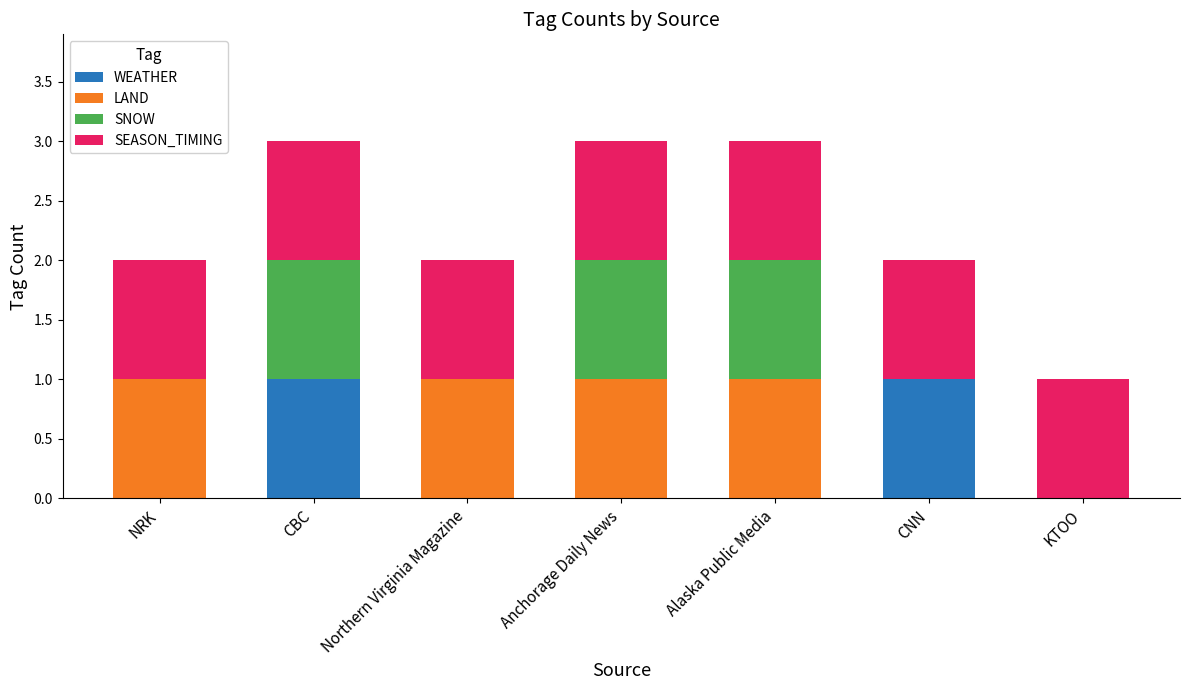

What is the total value across all series at Alaska Public Media?

3